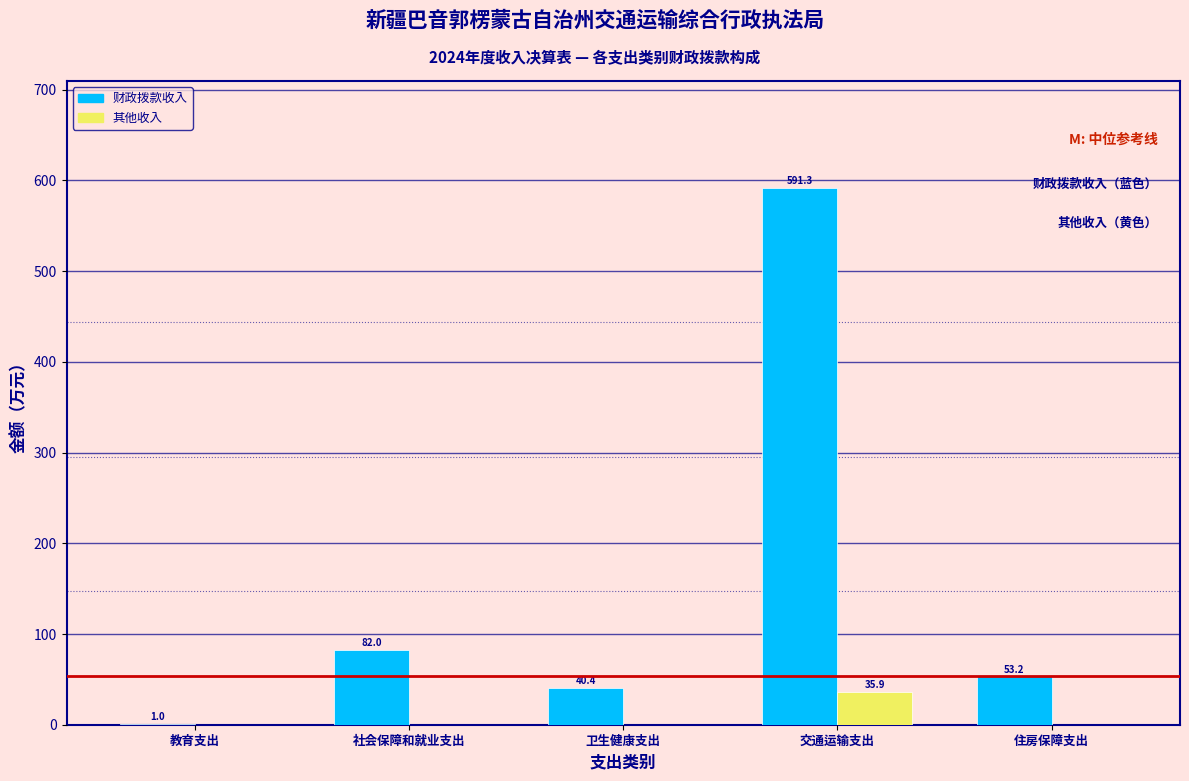

Reading left to right, list all the values displayed in this chart.

财政拨款收入: 教育支出=1.0	社会保障和就业支出=82.0	卫生健康支出=40.4	交通运输支出=591.3	住房保障支出=53.2
其他收入: 教育支出=0.0	社会保障和就业支出=0.0	卫生健康支出=0.0	交通运输支出=35.9	住房保障支出=0.0